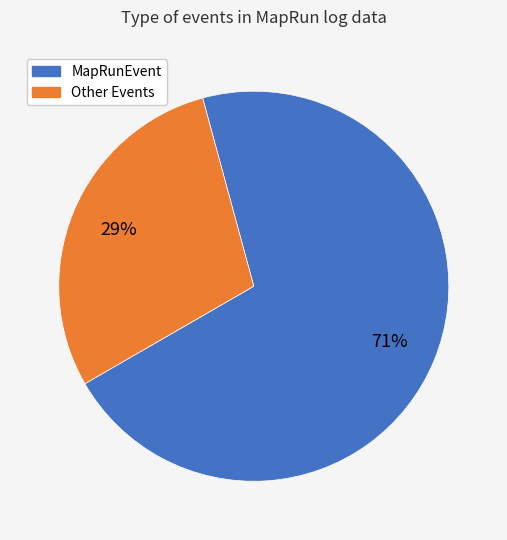

To the nearest percent, what is the average slice percentage?

50%